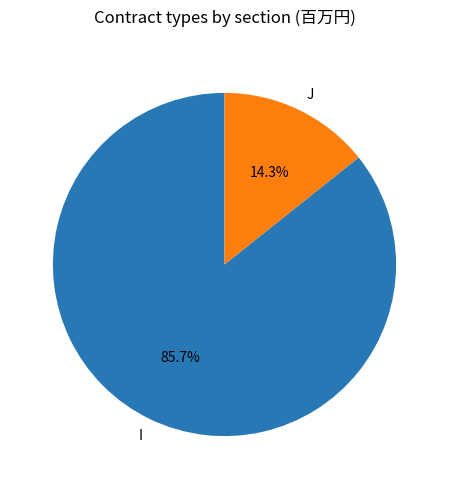

Which category has the smallest portion of the pie?

J